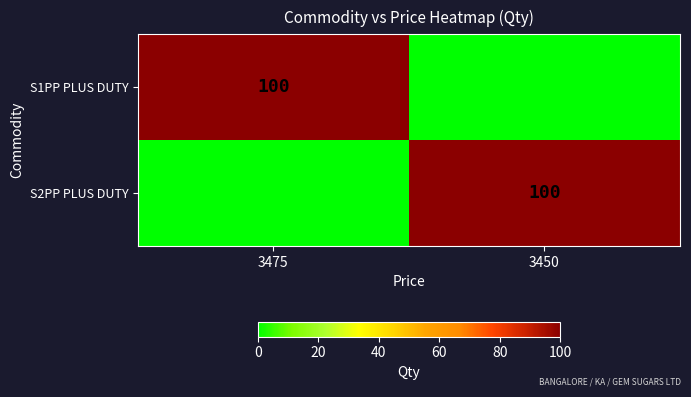

The S2PP PLUS DUTY series shows 51 at 3450. True or false?

False